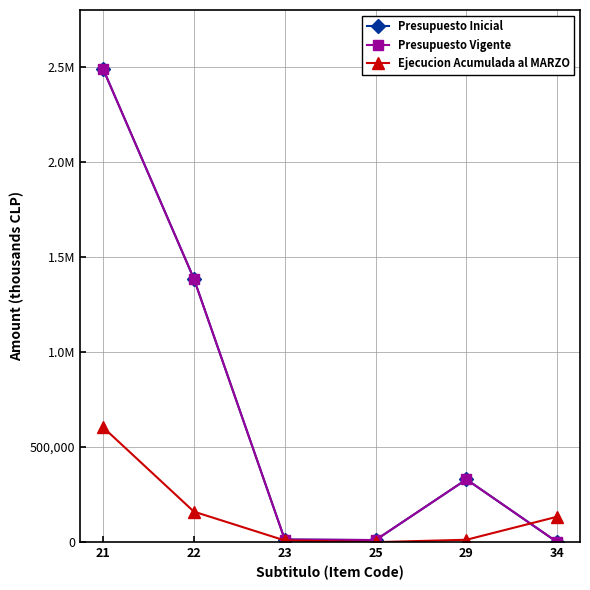

At which category does Presupuesto Inicial reach its first local peak?

29